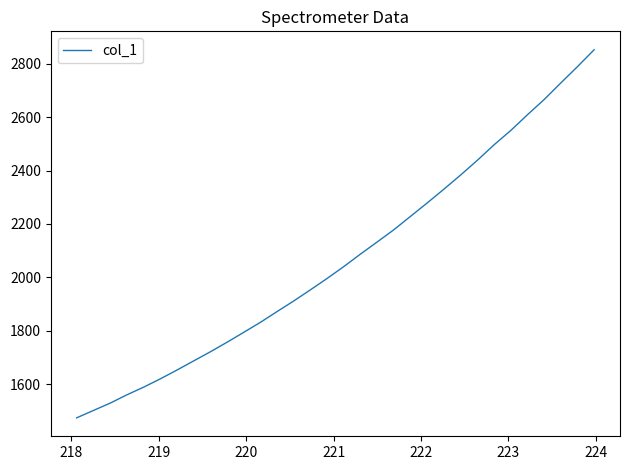

What is the smallest value displayed?

1473.1